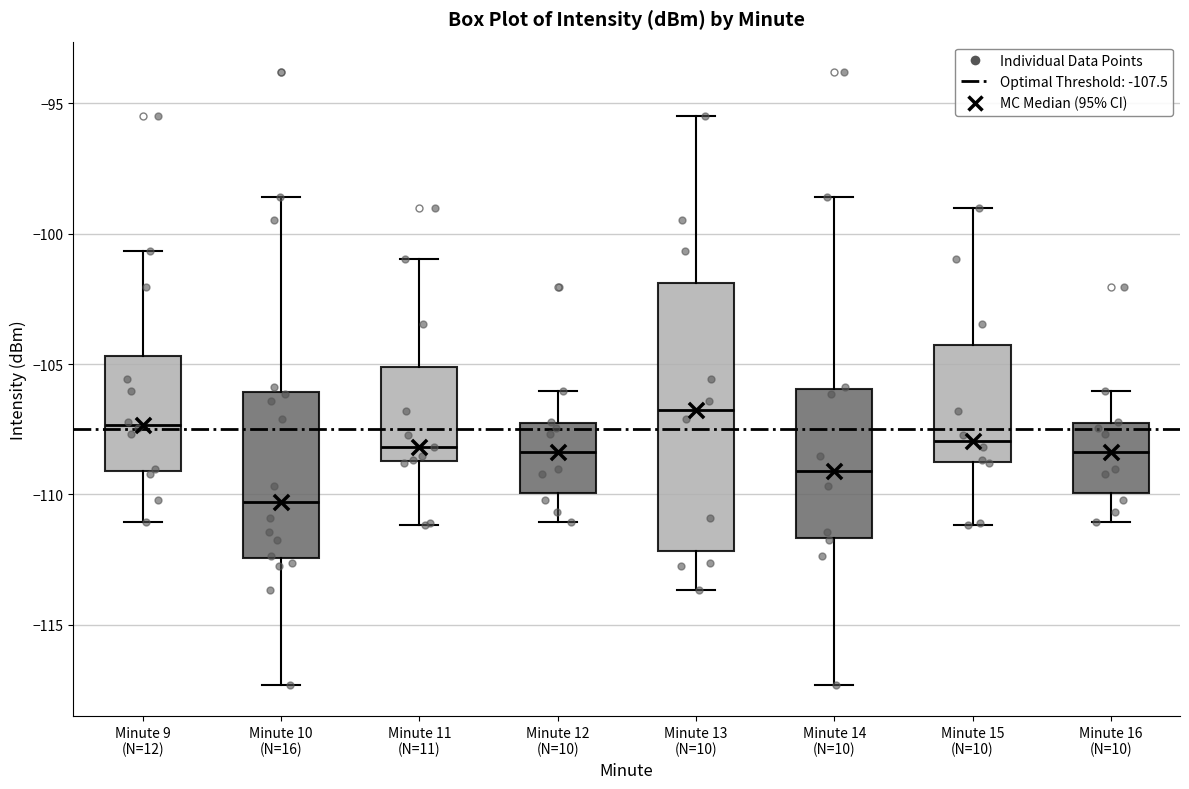

Which box is the tallest, from its lower edge to its upper edge?

Minute 13 (N=10)